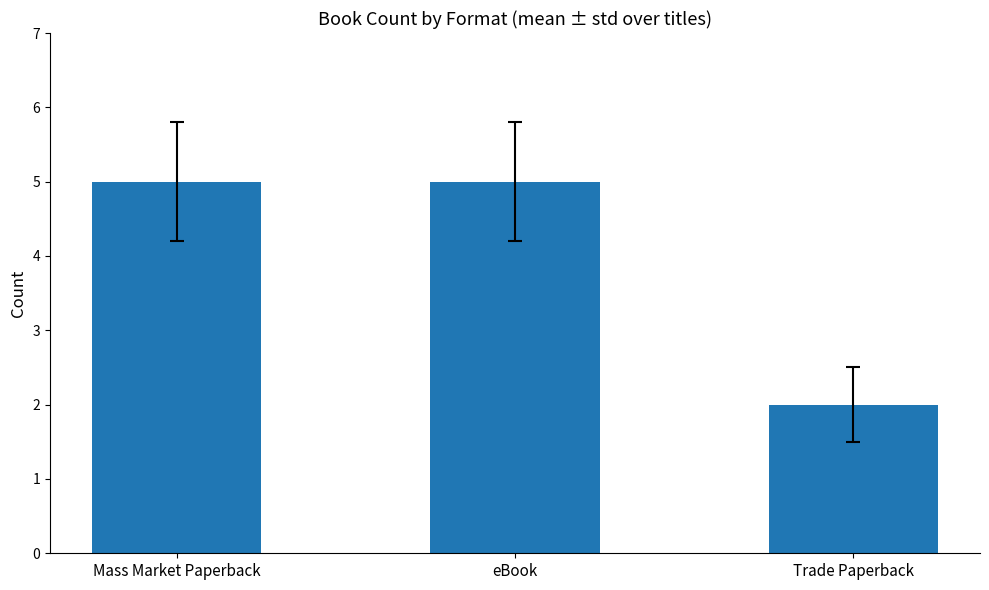

What is the label of the 2nd bar from the left?

eBook